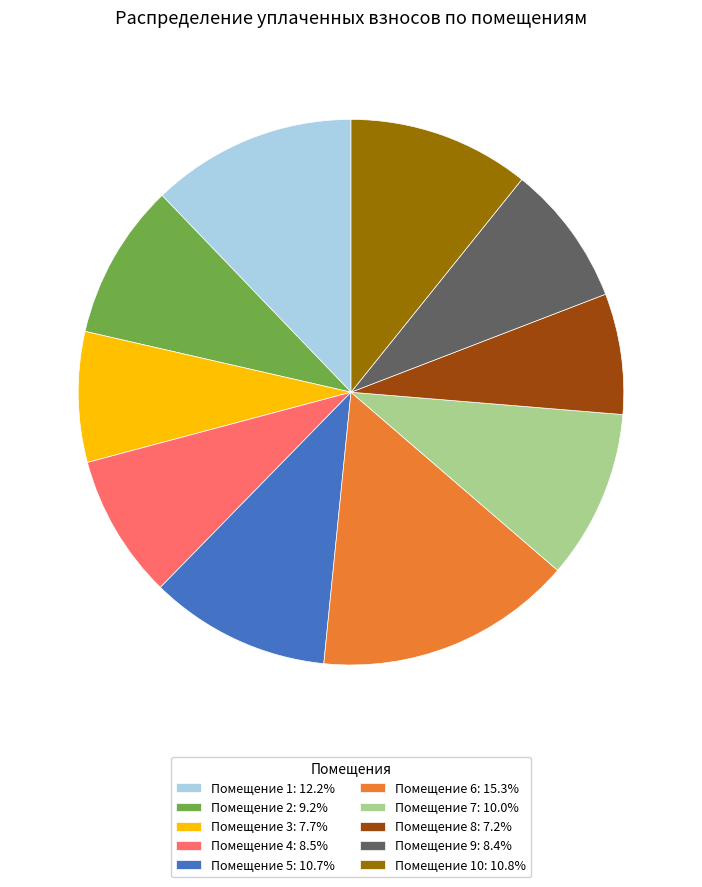

Is there any slice that represents more than half of the pie?

No